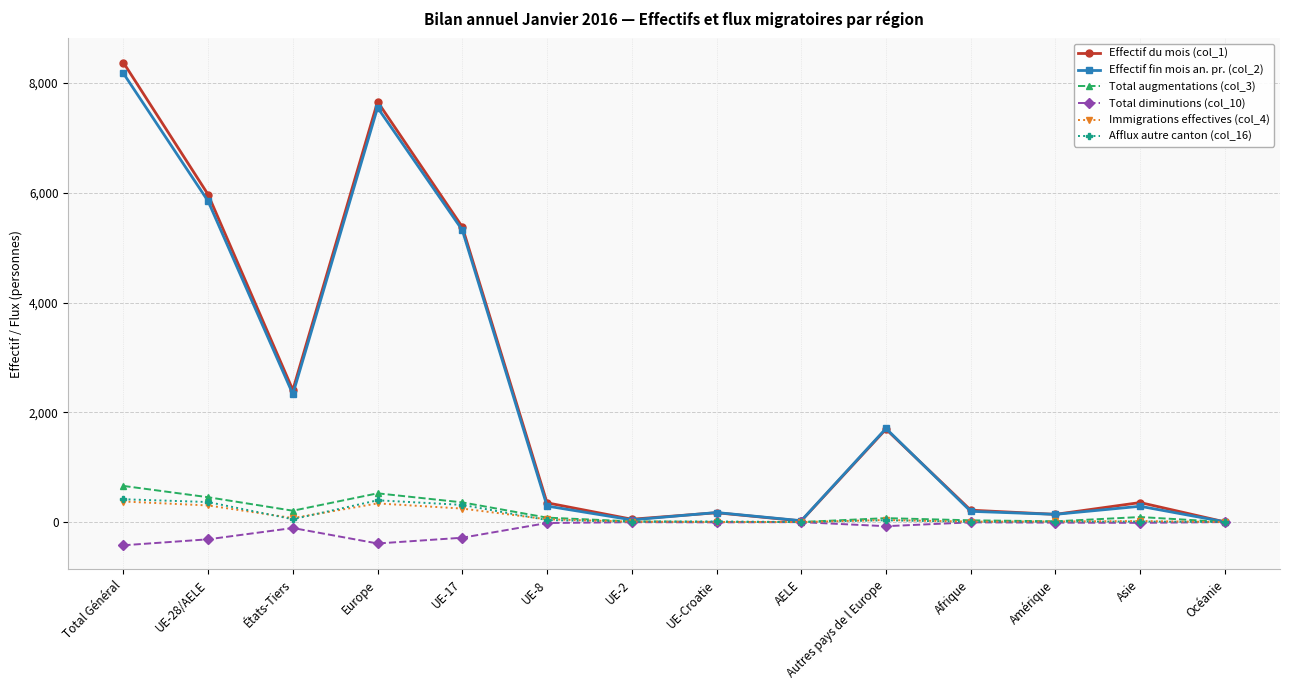

What are all the series names shown in the legend?

Effectif du mois (col_1), Effectif fin mois an. pr. (col_2), Total augmentations (col_3), Total diminutions (col_10), Immigrations effectives (col_4), Afflux autre canton (col_16)